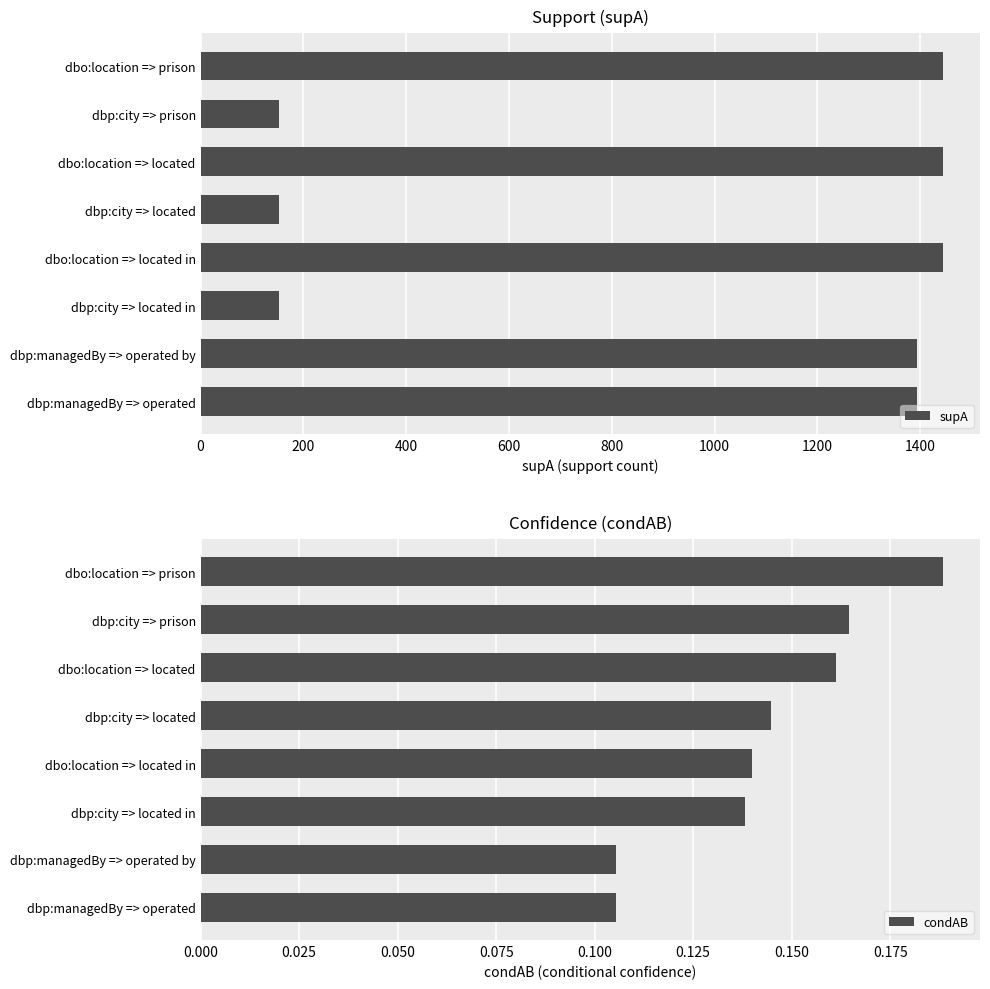

What are all the series names shown in the legend?

supA, condAB